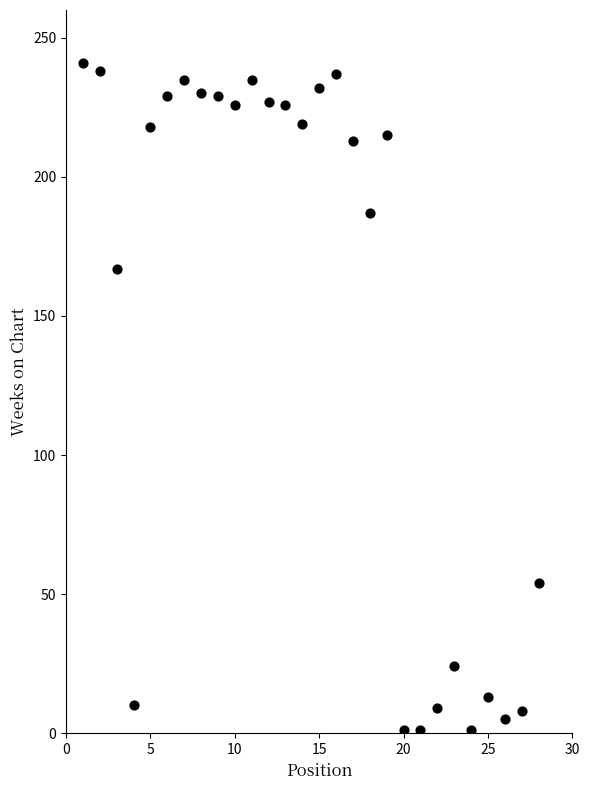

What Y value in the scatter plot is closest to 121?

167